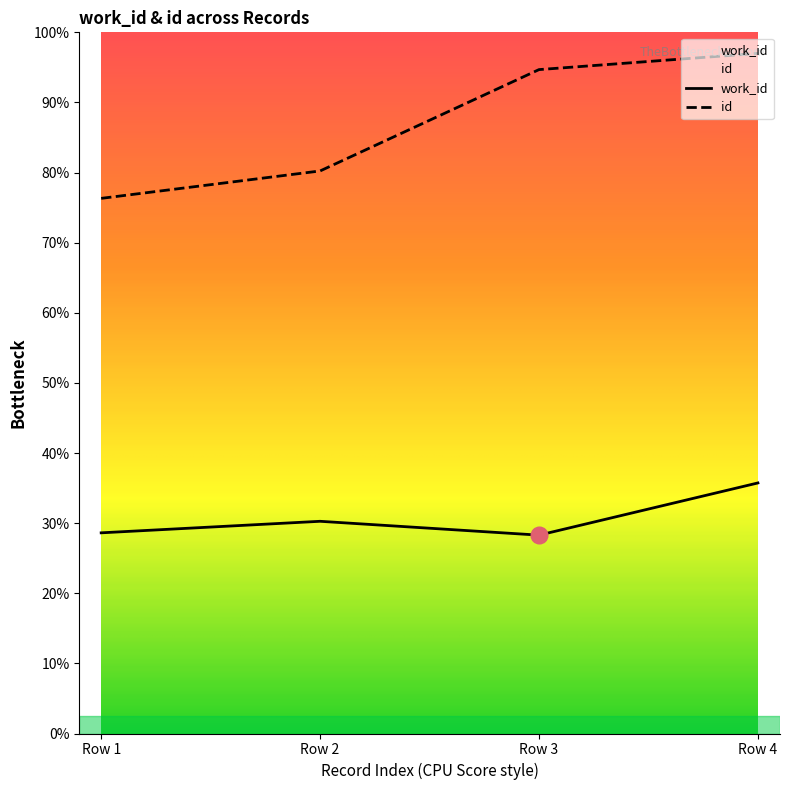

At which label is work_id closest to 6402?

Row 2